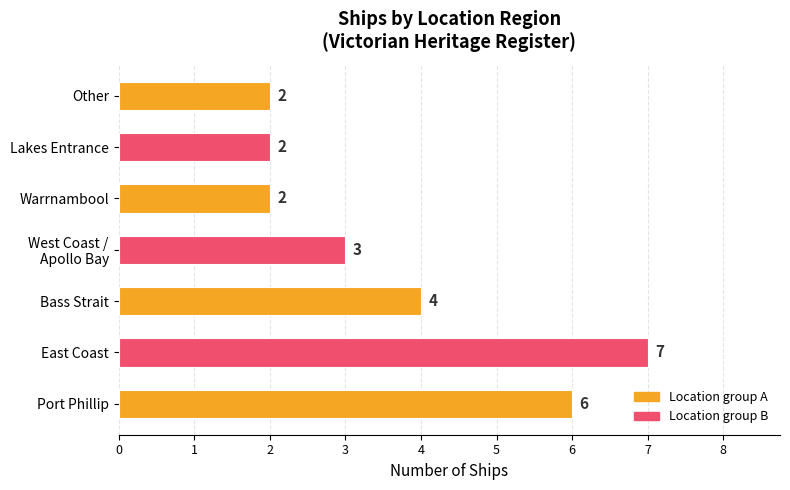

What is the ratio of the value at Bass Strait to the value at Other?

2.0